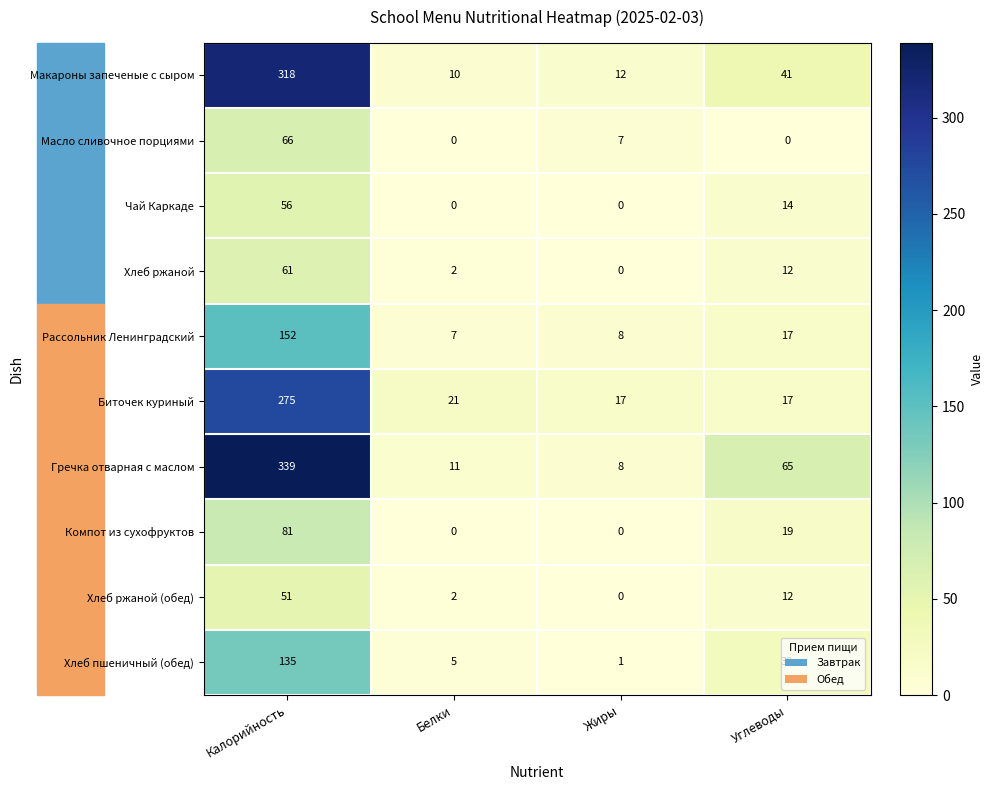

What is the average value of the Хлеб пшеничный (обед) series?

43